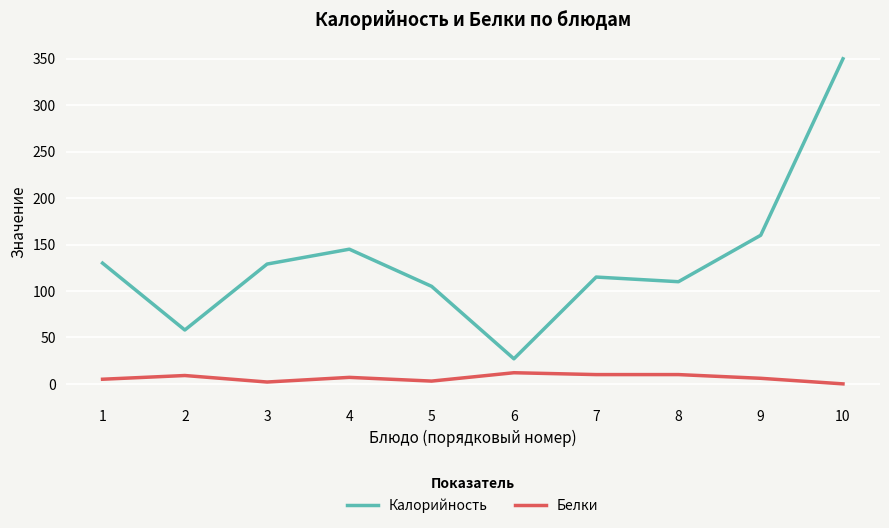

What is the difference between the maximum and minimum values in the Белки series?

12